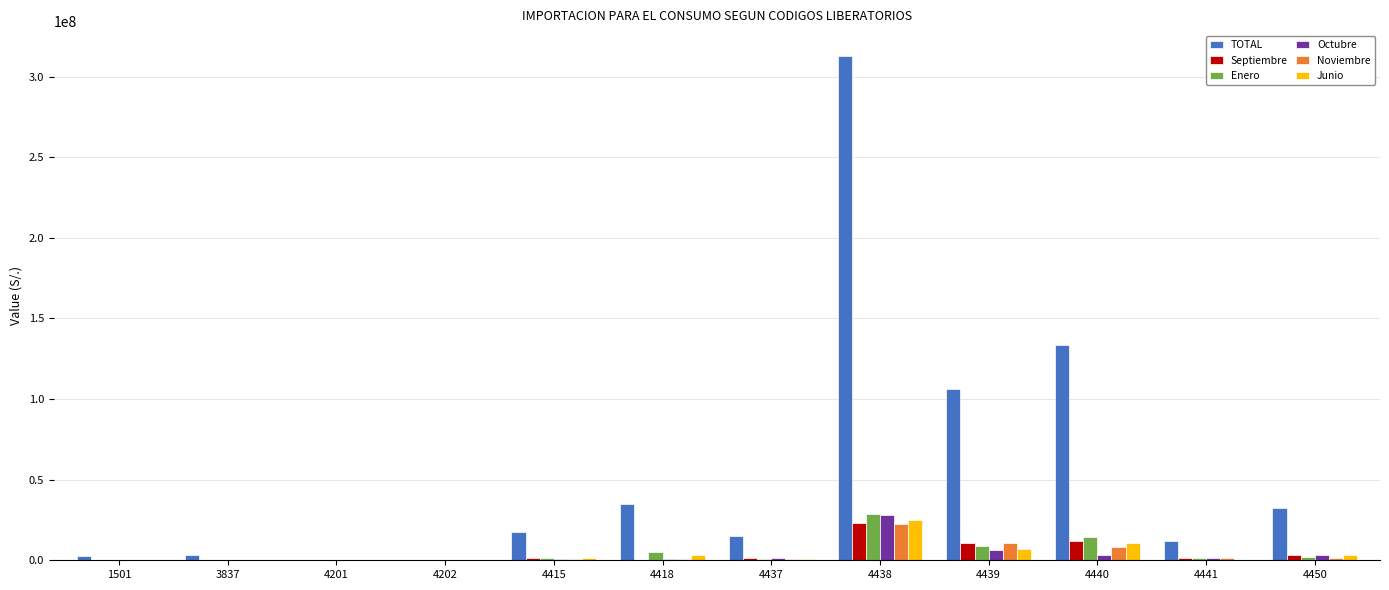

What is the maximum value shown in the chart?

312563215.4